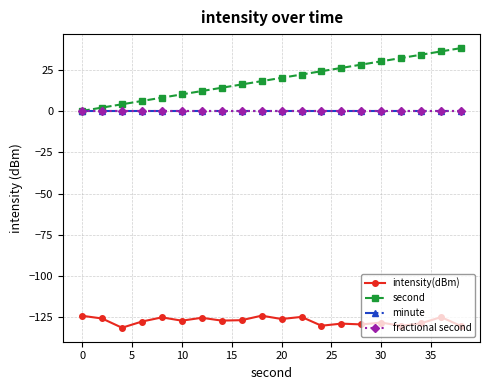

Reading left to right, extract all data points from this chart.

intensity(dBm): -124.0	-125.6	-131.2	-127.5	-125.0	-127.0	-125.2	-126.9	-126.7	-123.9	-125.9	-124.7	-130.0	-128.7	-129.2	-128.1	-130.1	-128.5	-124.8	-130.2
second: 0.0	2.0	4.0	6.0	8.0	10.0	12.0	14.0	16.0	18.0	20.0	22.0	24.0	26.0	28.0	30.0	32.0	34.0	36.0	38.0
minute: 0.0	0.0	0.0	0.0	0.0	0.0	0.0	0.0	0.0	0.0	0.0	0.0	0.0	0.0	0.0	0.0	0.0	0.0	0.0	0.0
fractional second: 0.0	0.0	0.0	0.0	0.0	0.0	0.0	0.0	0.0	0.0	0.0	0.0	0.0	0.0	0.0	0.0	0.0	0.0	0.0	0.0